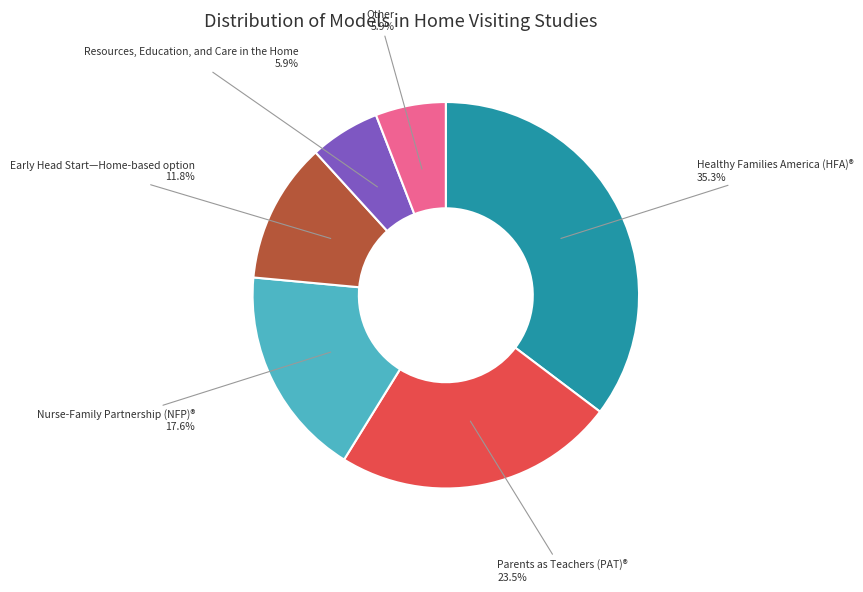

To the nearest percent, what is the average slice percentage?

17%